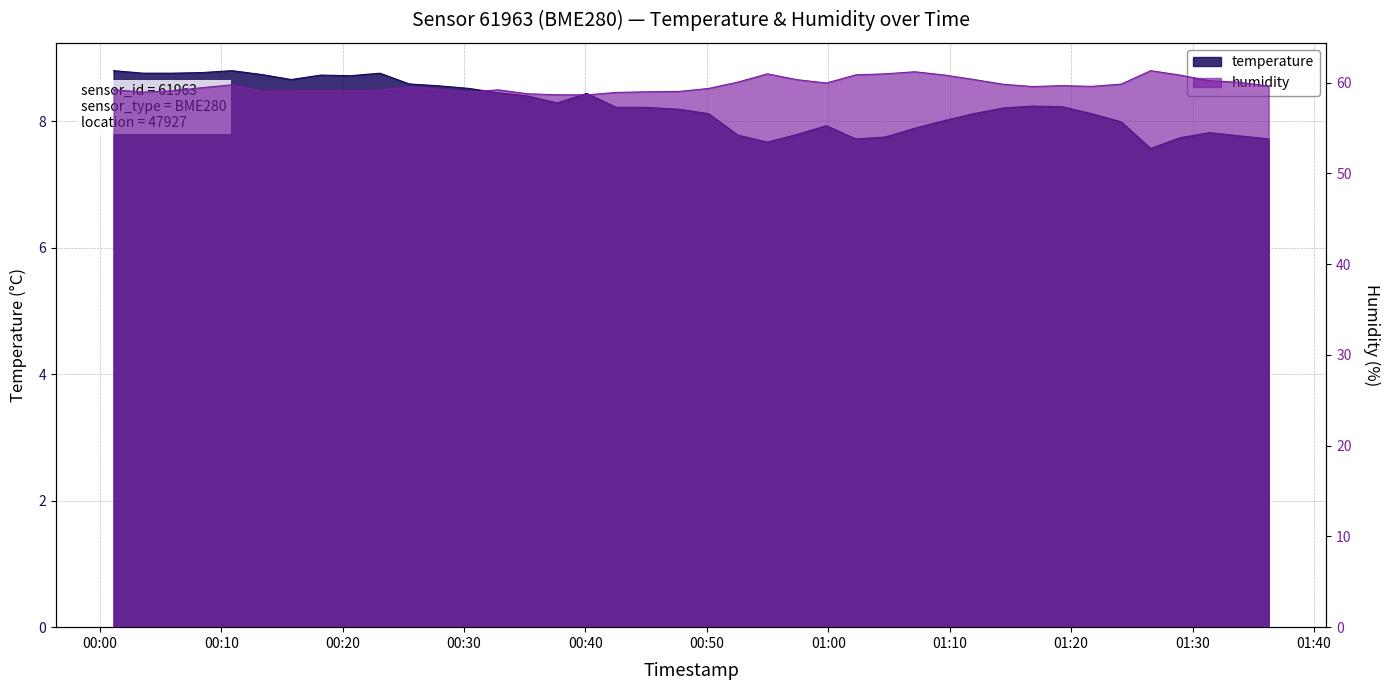

What is the difference between the humidity values at 2023-03-04T01:04:41 and 2023-03-04T01:09:33?

0.1